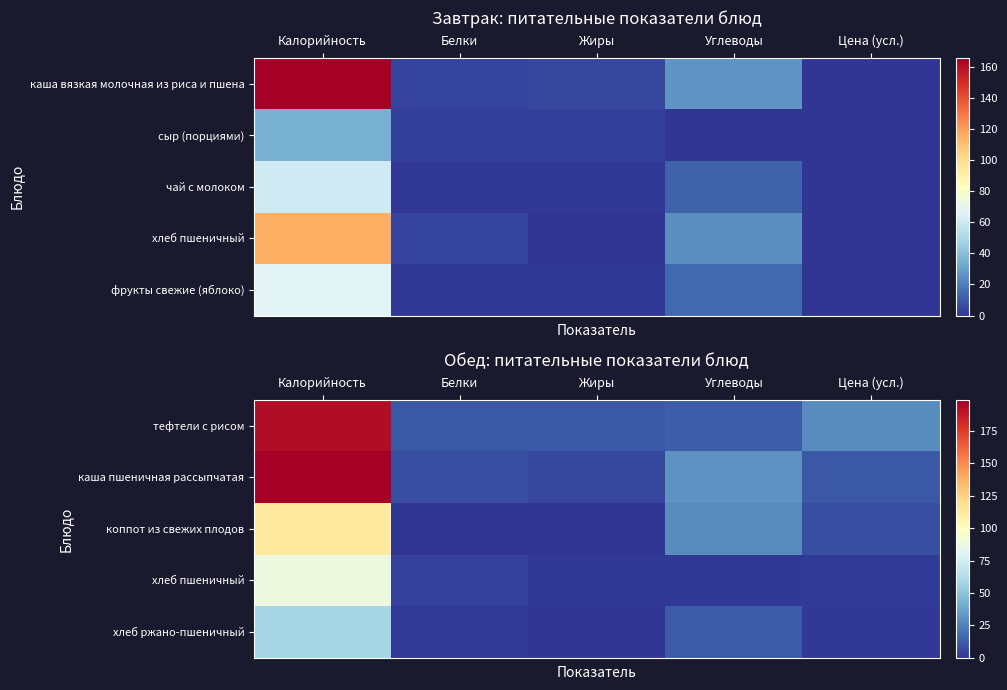

What is the total value across all series at Калорийность?

652